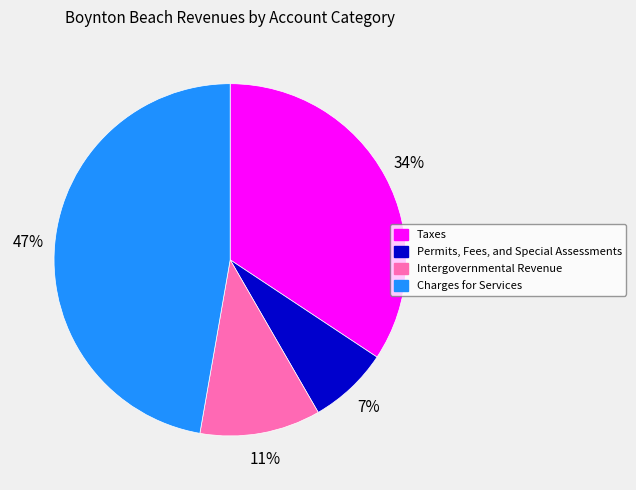

Which slice is the smallest?

Permits, Fees, and Special Assessments